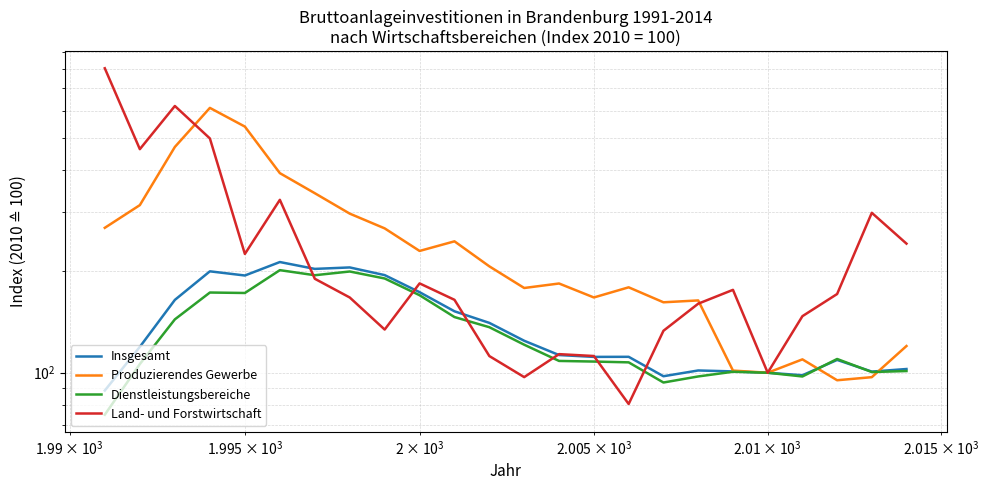

True or false: Produzierendes Gewerbe has a value of 143.2 at 7.

False